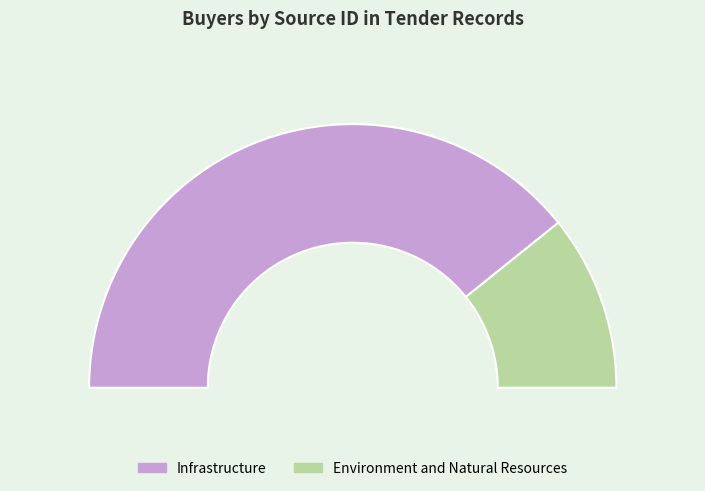

Does Infrastructure account for over 50% of the chart?

Yes